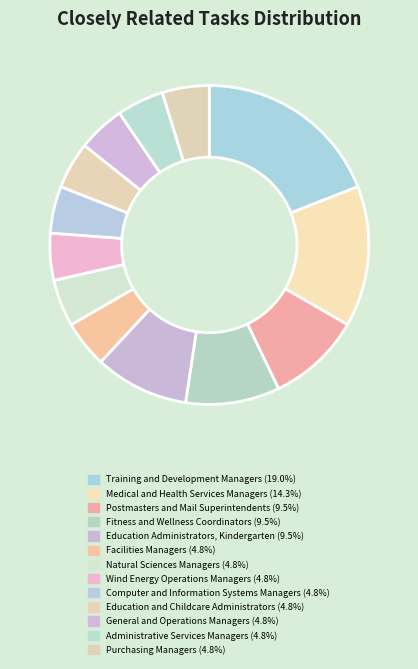

How many segments does this pie chart have?

13